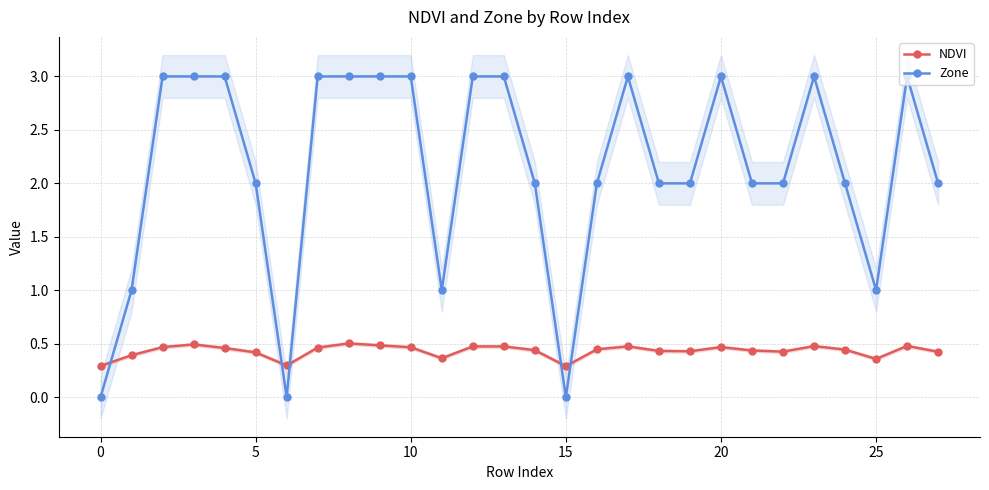

Is the value of Zone at −5 greater than the value of NDVI at 20?

No